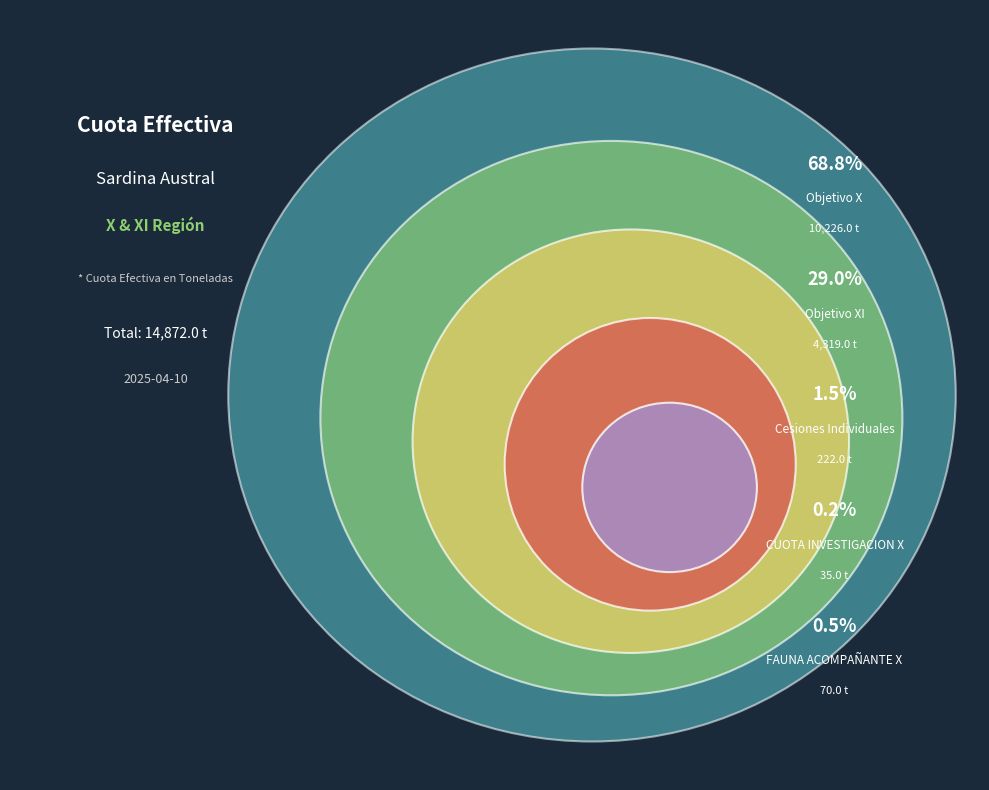

Does Objetivo X represent more than half of the total?

Yes